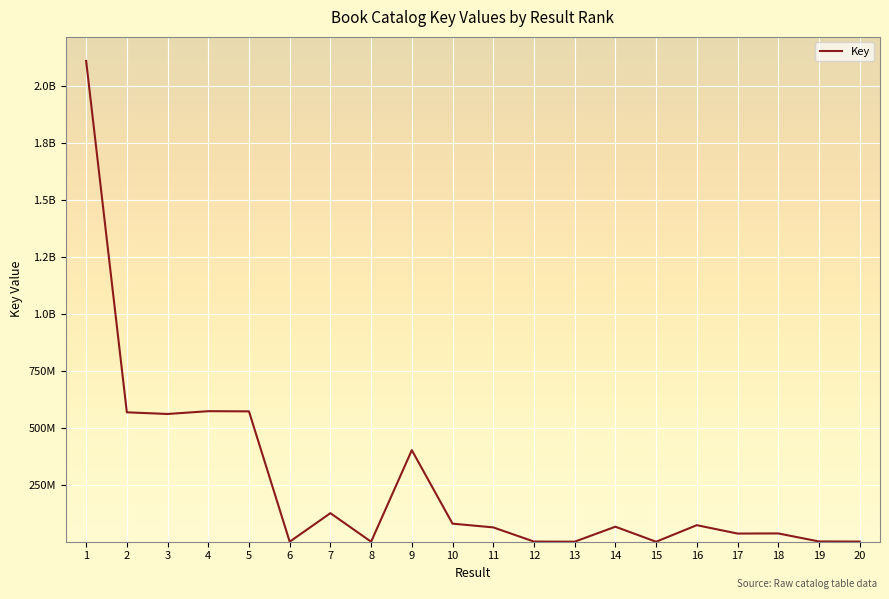

Does the chart have visible grid lines?

Yes